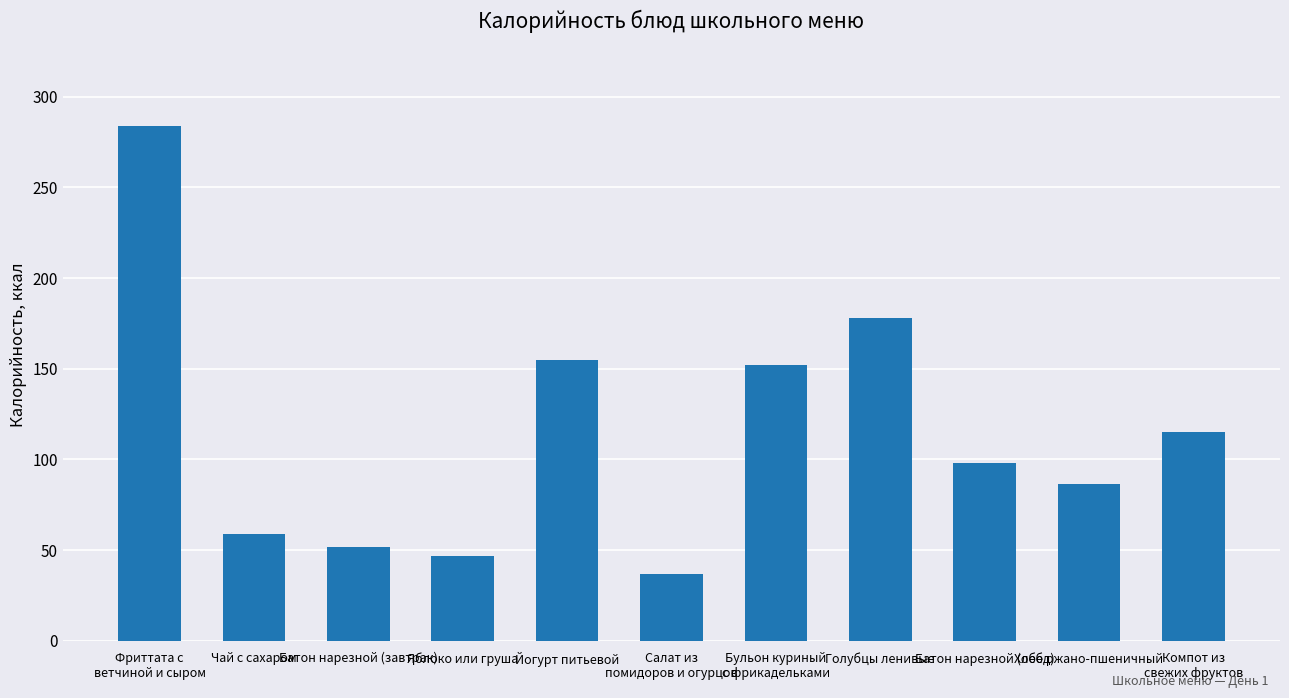

True or false: the data shows 115.0 at Компот из
свежих фруктов.

True